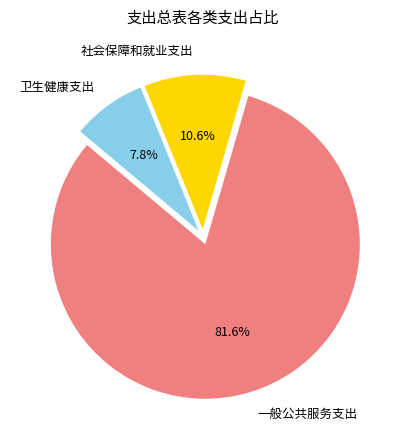

The 一般公共服务支出 slice represents 71% of the pie. True or false?

False